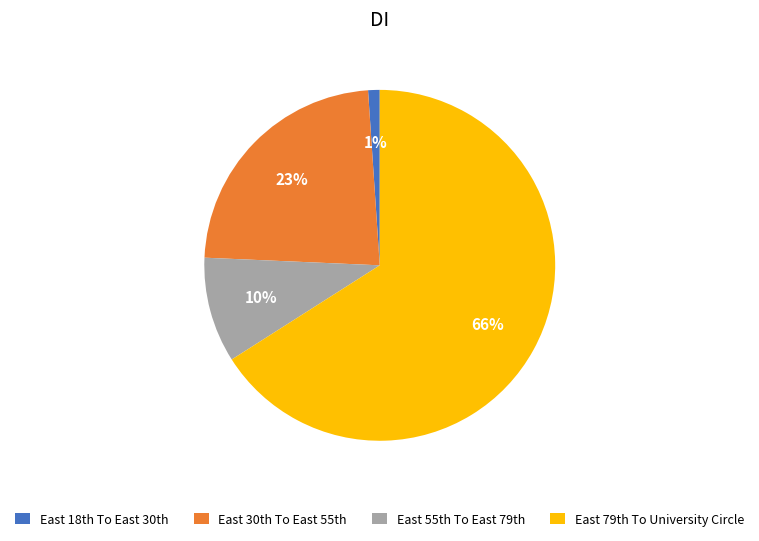

Which slice is the largest?

East 79th To University Circle